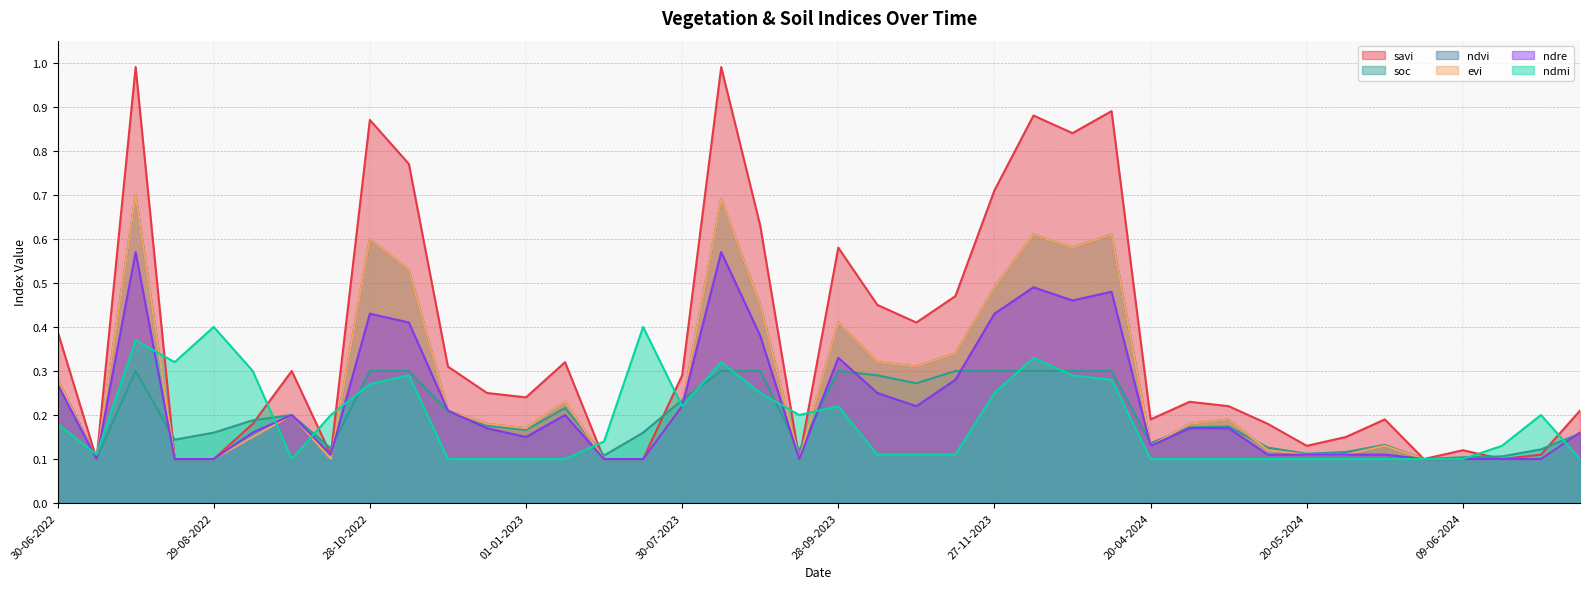

Reading left to right, extract all data points from this chart.

savi: 30-06-2022=0.4	15-07-2022=0.1	30-07-2022=1.0	14-08-2022=0.1	29-08-2022=0.1	13-09-2022=0.2	28-09-2022=0.3	13-10-2022=0.1	28-10-2022=0.9	12-11-2022=0.8	27-11-2022=0.3	12-12-2022=0.2	01-01-2023=0.2	11-01-2023=0.3	30-06-2023=0.1	15-07-2023=0.1	30-07-2023=0.3	14-08-2023=1.0	29-08-2023=0.6	13-09-2023=0.1	28-09-2023=0.6	13-10-2023=0.5	28-10-2023=0.4	12-11-2023=0.5	27-11-2023=0.7	12-12-2023=0.9	01-01-2024=0.8	11-01-2024=0.9	20-04-2024=0.2	25-04-2024=0.2	30-04-2024=0.2	05-05-2024=0.2	20-05-2024=0.1	25-05-2024=0.1	30-05-2024=0.2	04-06-2024=0.1	09-06-2024=0.1	14-06-2024=0.1	19-06-2024=0.1	24-06-2024=0.2
soc: 30-06-2022=0.3	15-07-2022=0.1	30-07-2022=0.3	14-08-2022=0.1	29-08-2022=0.2	13-09-2022=0.2	28-09-2022=0.2	13-10-2022=0.1	28-10-2022=0.3	12-11-2022=0.3	27-11-2022=0.2	12-12-2022=0.2	01-01-2023=0.2	11-01-2023=0.2	30-06-2023=0.1	15-07-2023=0.2	30-07-2023=0.2	14-08-2023=0.3	29-08-2023=0.3	13-09-2023=0.1	28-09-2023=0.3	13-10-2023=0.3	28-10-2023=0.3	12-11-2023=0.3	27-11-2023=0.3	12-12-2023=0.3	01-01-2024=0.3	11-01-2024=0.3	20-04-2024=0.1	25-04-2024=0.2	30-04-2024=0.2	05-05-2024=0.1	20-05-2024=0.1	25-05-2024=0.1	30-05-2024=0.1	04-06-2024=0.1	09-06-2024=0.1	14-06-2024=0.1	19-06-2024=0.1	24-06-2024=0.2
ndvi: 30-06-2022=0.3	15-07-2022=0.1	30-07-2022=0.7	14-08-2022=0.1	29-08-2022=0.1	13-09-2022=0.1	28-09-2022=0.2	13-10-2022=0.1	28-10-2022=0.6	12-11-2022=0.5	27-11-2022=0.2	12-12-2022=0.2	01-01-2023=0.2	11-01-2023=0.2	30-06-2023=0.1	15-07-2023=0.1	30-07-2023=0.2	14-08-2023=0.7	29-08-2023=0.5	13-09-2023=0.1	28-09-2023=0.4	13-10-2023=0.3	28-10-2023=0.3	12-11-2023=0.3	27-11-2023=0.5	12-12-2023=0.6	01-01-2024=0.6	11-01-2024=0.6	20-04-2024=0.1	25-04-2024=0.2	30-04-2024=0.2	05-05-2024=0.1	20-05-2024=0.1	25-05-2024=0.1	30-05-2024=0.1	04-06-2024=0.1	09-06-2024=0.1	14-06-2024=0.1	19-06-2024=0.1	24-06-2024=0.2
evi: 30-06-2022=0.3	15-07-2022=0.1	30-07-2022=0.7	14-08-2022=0.1	29-08-2022=0.1	13-09-2022=0.1	28-09-2022=0.2	13-10-2022=0.1	28-10-2022=0.6	12-11-2022=0.5	27-11-2022=0.2	12-12-2022=0.2	01-01-2023=0.2	11-01-2023=0.2	30-06-2023=0.1	15-07-2023=0.1	30-07-2023=0.2	14-08-2023=0.7	29-08-2023=0.5	13-09-2023=0.1	28-09-2023=0.4	13-10-2023=0.3	28-10-2023=0.3	12-11-2023=0.3	27-11-2023=0.5	12-12-2023=0.6	01-01-2024=0.6	11-01-2024=0.6	20-04-2024=0.1	25-04-2024=0.2	30-04-2024=0.2	05-05-2024=0.1	20-05-2024=0.1	25-05-2024=0.1	30-05-2024=0.1	04-06-2024=0.1	09-06-2024=0.1	14-06-2024=0.1	19-06-2024=0.1	24-06-2024=0.2
ndre: 30-06-2022=0.3	15-07-2022=0.1	30-07-2022=0.6	14-08-2022=0.1	29-08-2022=0.1	13-09-2022=0.2	28-09-2022=0.2	13-10-2022=0.1	28-10-2022=0.4	12-11-2022=0.4	27-11-2022=0.2	12-12-2022=0.2	01-01-2023=0.1	11-01-2023=0.2	30-06-2023=0.1	15-07-2023=0.1	30-07-2023=0.2	14-08-2023=0.6	29-08-2023=0.4	13-09-2023=0.1	28-09-2023=0.3	13-10-2023=0.2	28-10-2023=0.2	12-11-2023=0.3	27-11-2023=0.4	12-12-2023=0.5	01-01-2024=0.5	11-01-2024=0.5	20-04-2024=0.1	25-04-2024=0.2	30-04-2024=0.2	05-05-2024=0.1	20-05-2024=0.1	25-05-2024=0.1	30-05-2024=0.1	04-06-2024=0.1	09-06-2024=0.1	14-06-2024=0.1	19-06-2024=0.1	24-06-2024=0.2
ndmi: 30-06-2022=0.2	15-07-2022=0.1	30-07-2022=0.4	14-08-2022=0.3	29-08-2022=0.4	13-09-2022=0.3	28-09-2022=0.1	13-10-2022=0.2	28-10-2022=0.3	12-11-2022=0.3	27-11-2022=0.1	12-12-2022=0.1	01-01-2023=0.1	11-01-2023=0.1	30-06-2023=0.1	15-07-2023=0.4	30-07-2023=0.2	14-08-2023=0.3	29-08-2023=0.2	13-09-2023=0.2	28-09-2023=0.2	13-10-2023=0.1	28-10-2023=0.1	12-11-2023=0.1	27-11-2023=0.2	12-12-2023=0.3	01-01-2024=0.3	11-01-2024=0.3	20-04-2024=0.1	25-04-2024=0.1	30-04-2024=0.1	05-05-2024=0.1	20-05-2024=0.1	25-05-2024=0.1	30-05-2024=0.1	04-06-2024=0.1	09-06-2024=0.1	14-06-2024=0.1	19-06-2024=0.2	24-06-2024=0.1